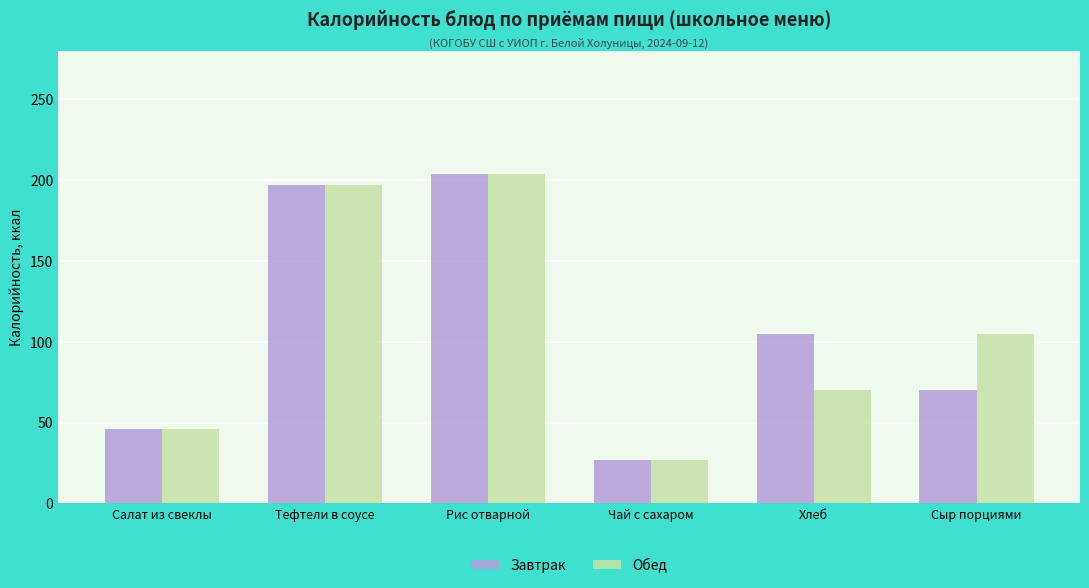

At which category is the sum across all series the highest?

Рис отварной